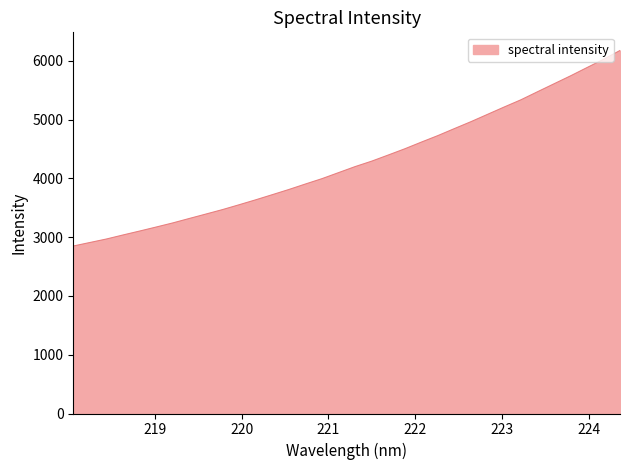

What is the minimum value shown in the chart?

2848.8